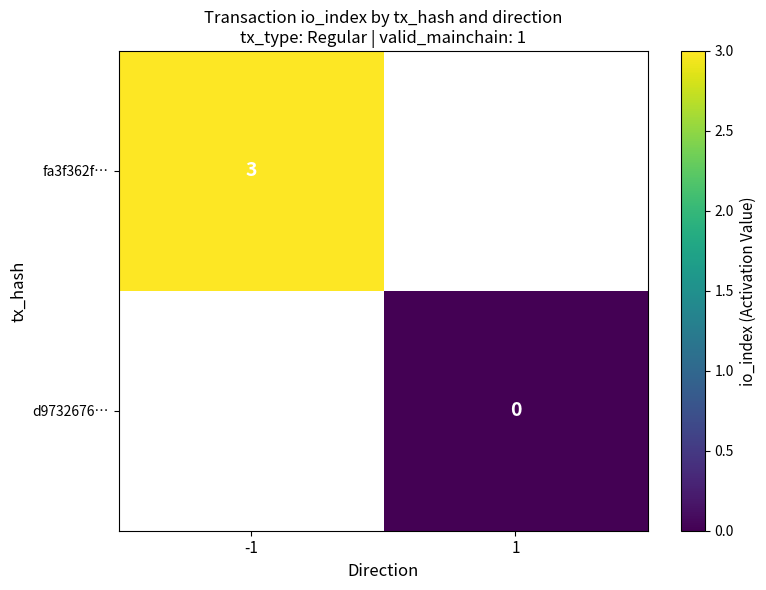

True or false: fa3f362f… has a value of 3 at -1.

True